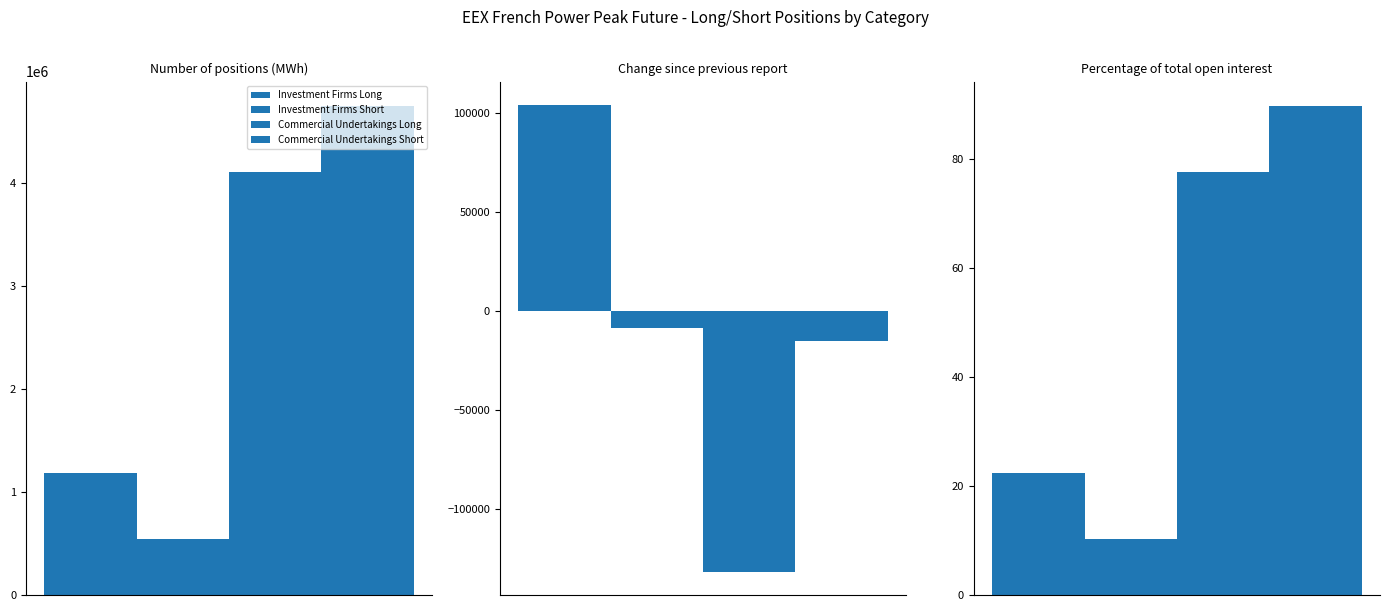

Rank the series by their average value, from lowest to highest.

Investment Firms Short, Investment Firms Long, Commercial Undertakings Long, Commercial Undertakings Short